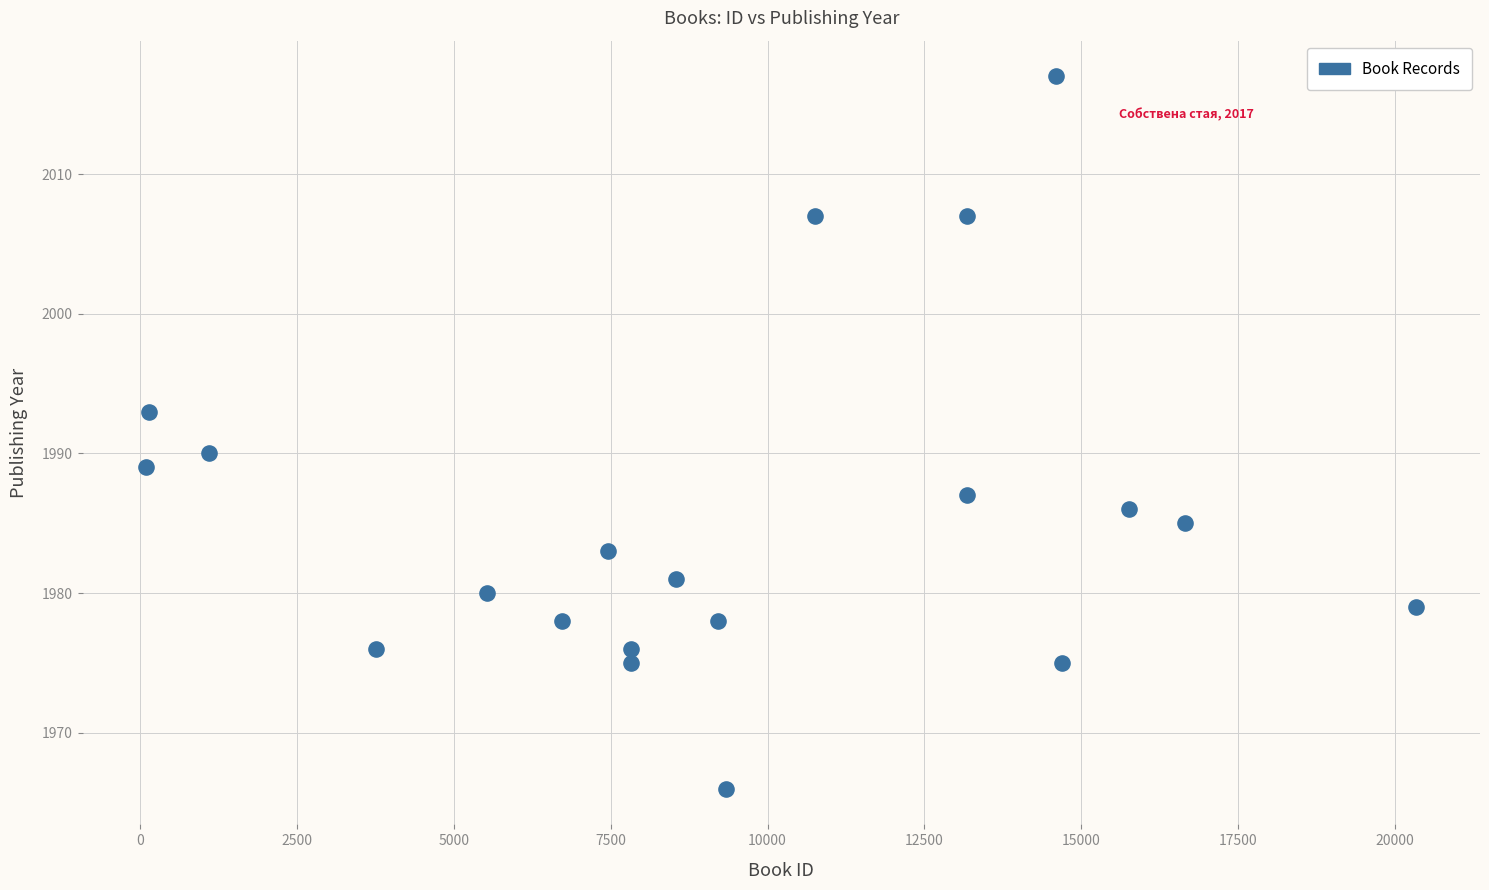

What is the range of Y values (max minus min)?

51